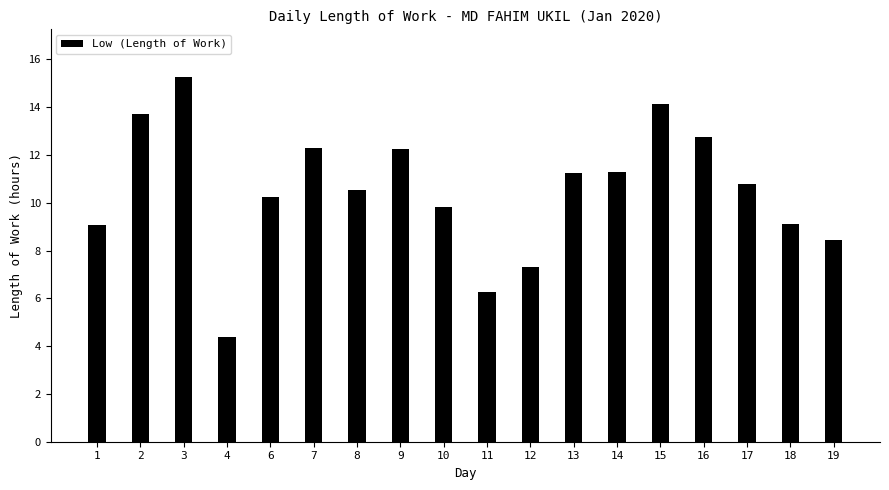

What is the difference between the maximum and minimum values?

10.9